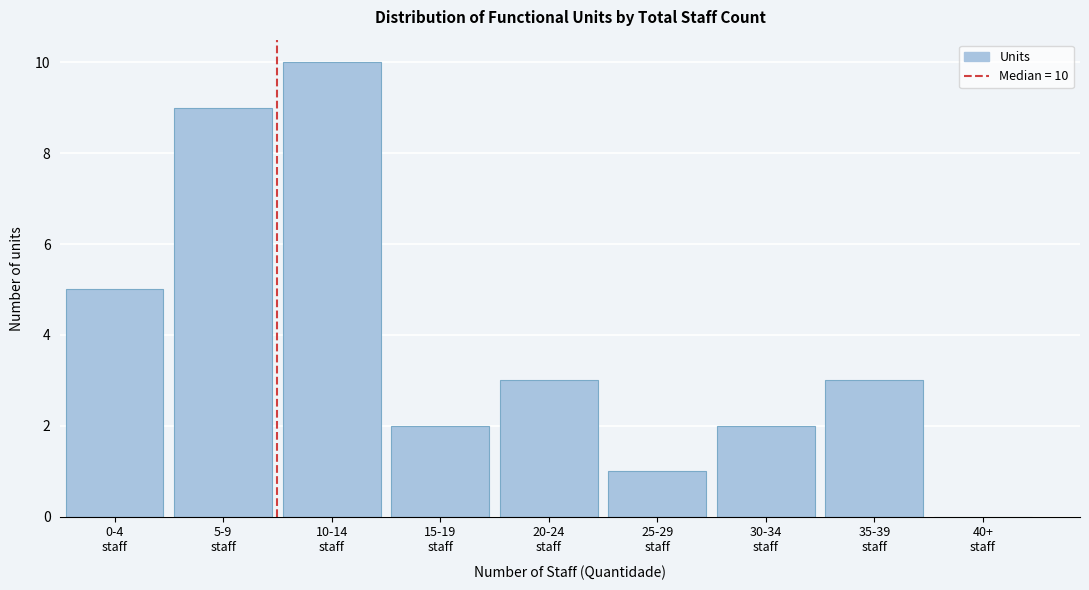

What is the sum of all values?

35